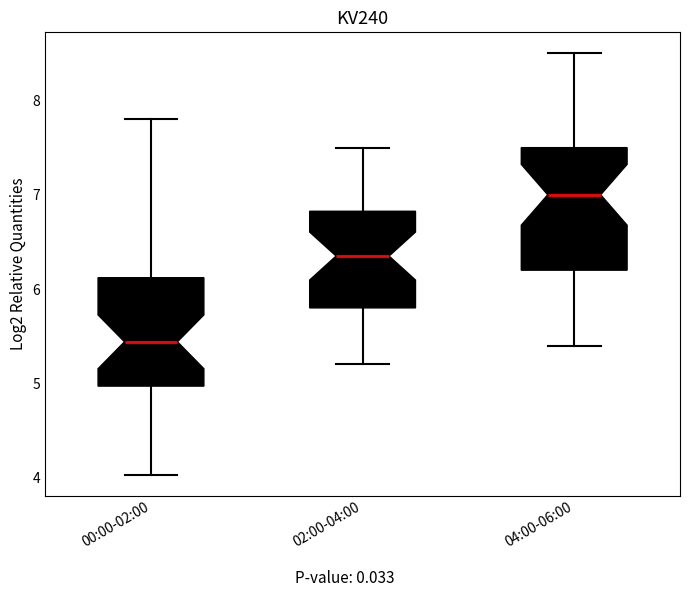

Which box is the tallest, from its lower edge to its upper edge?

04:00-06:00